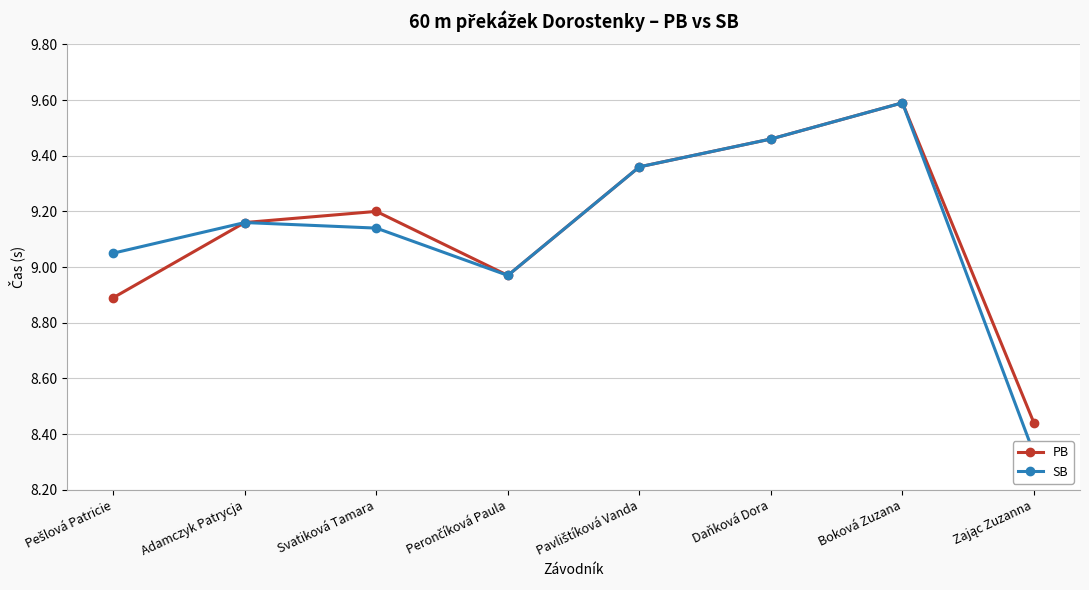

At which category is the sum across all series the highest?

Boková Zuzana